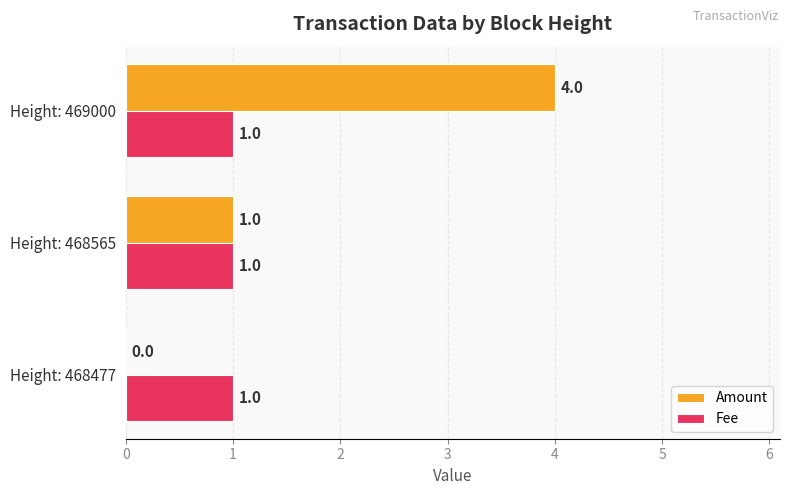

The value of Fee at Height: 468477 is 1. True or false?

True